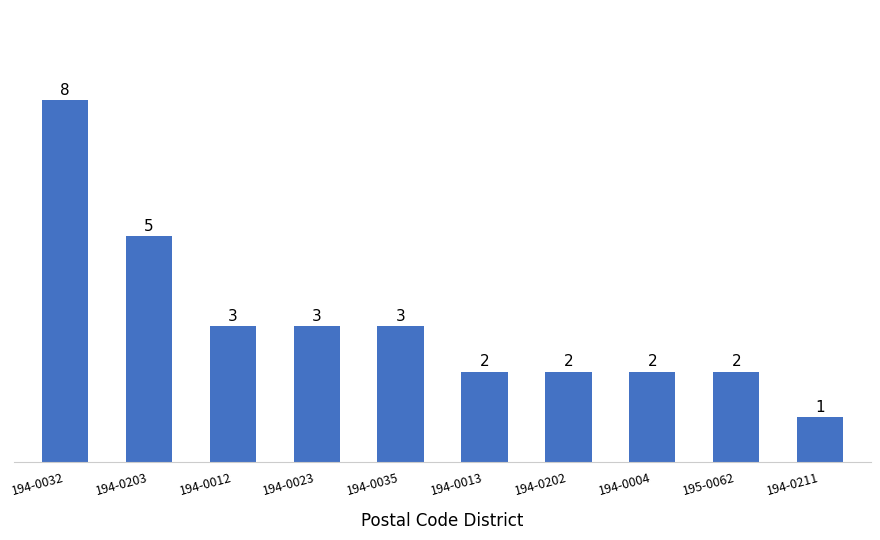

What is the label of the 2nd bar from the left?

194-0203